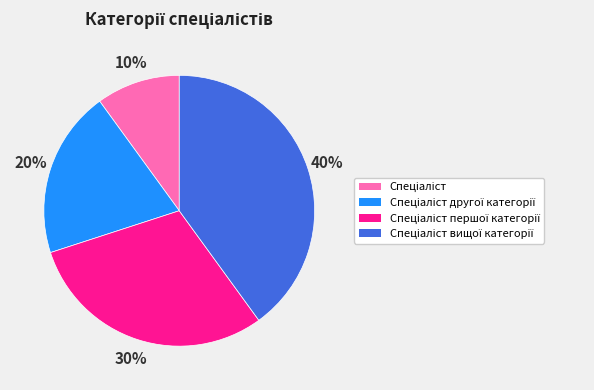

To the nearest percent, what is the average slice percentage?

25%